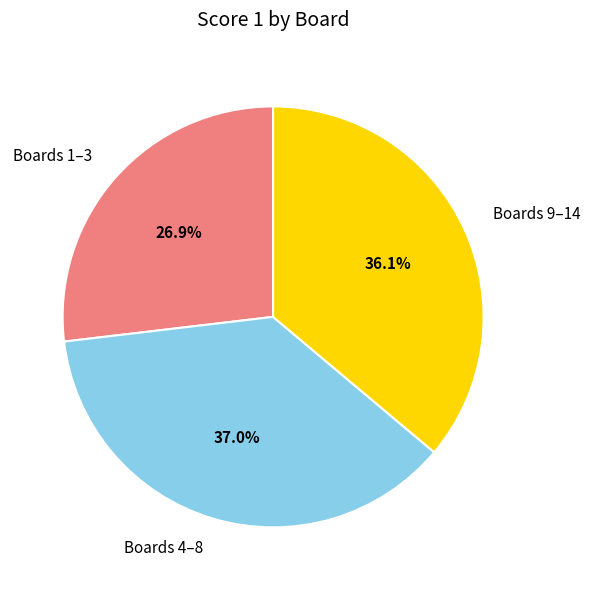

Does any single category account for the majority?

No